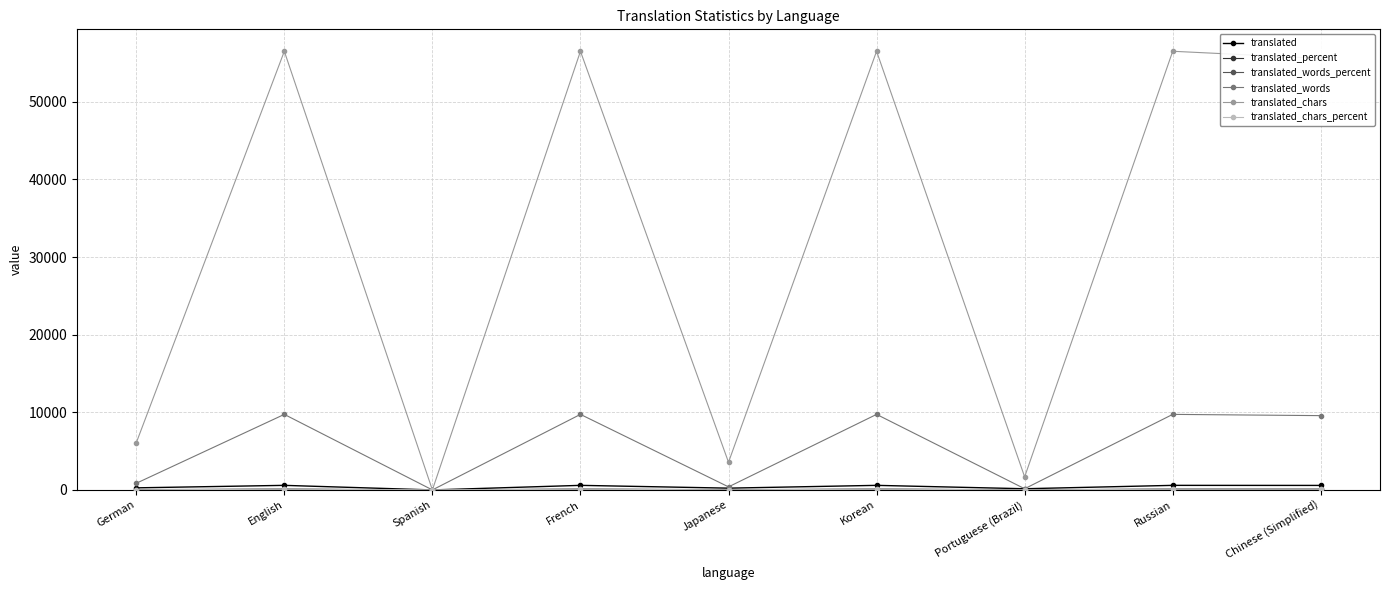

At how many categories does at least one series exceed 11770?

5